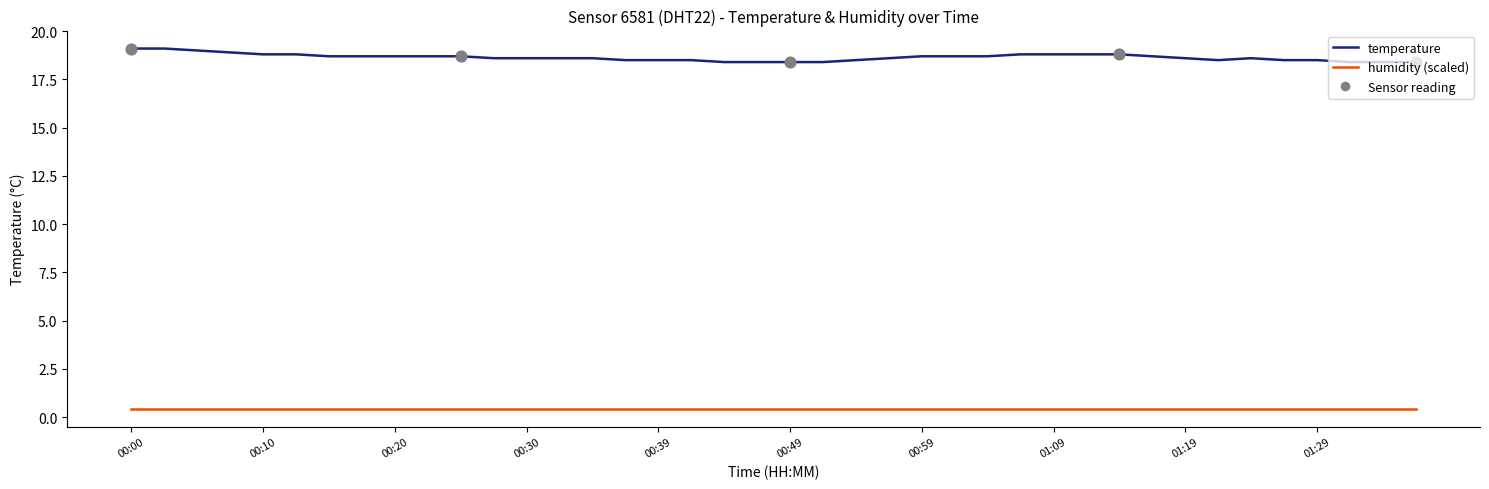

What is the difference between the maximum and minimum values in the temperature series?

0.7